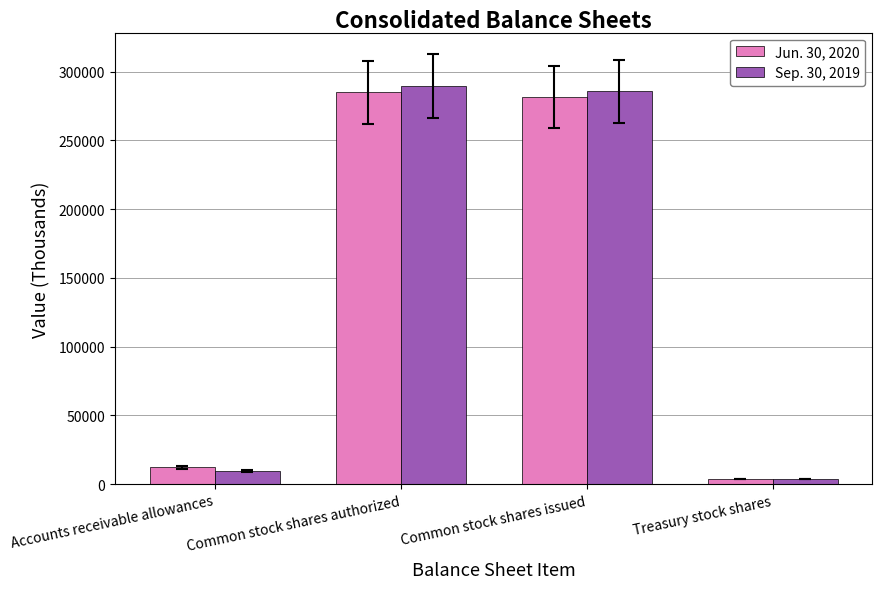

Reading left to right, what are all the values shown in this chart?

Jun. 30, 2020: Accounts receivable allowances=12283	Common stock shares authorized=285125	Common stock shares issued=281375	Treasury stock shares=3751
Sep. 30, 2019: Accounts receivable allowances=9797	Common stock shares authorized=289680	Common stock shares issued=285930	Treasury stock shares=3751